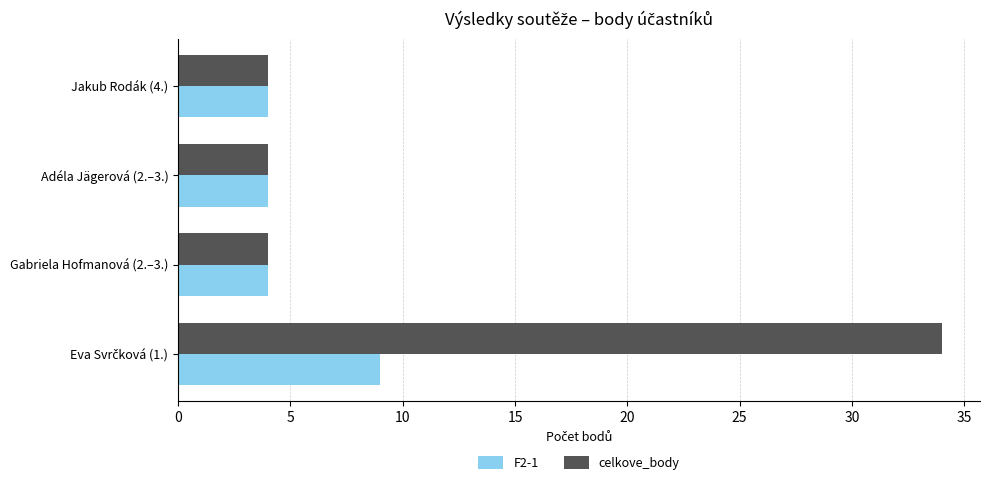

What is the difference between the maximum and minimum values in the celkove_body series?

30